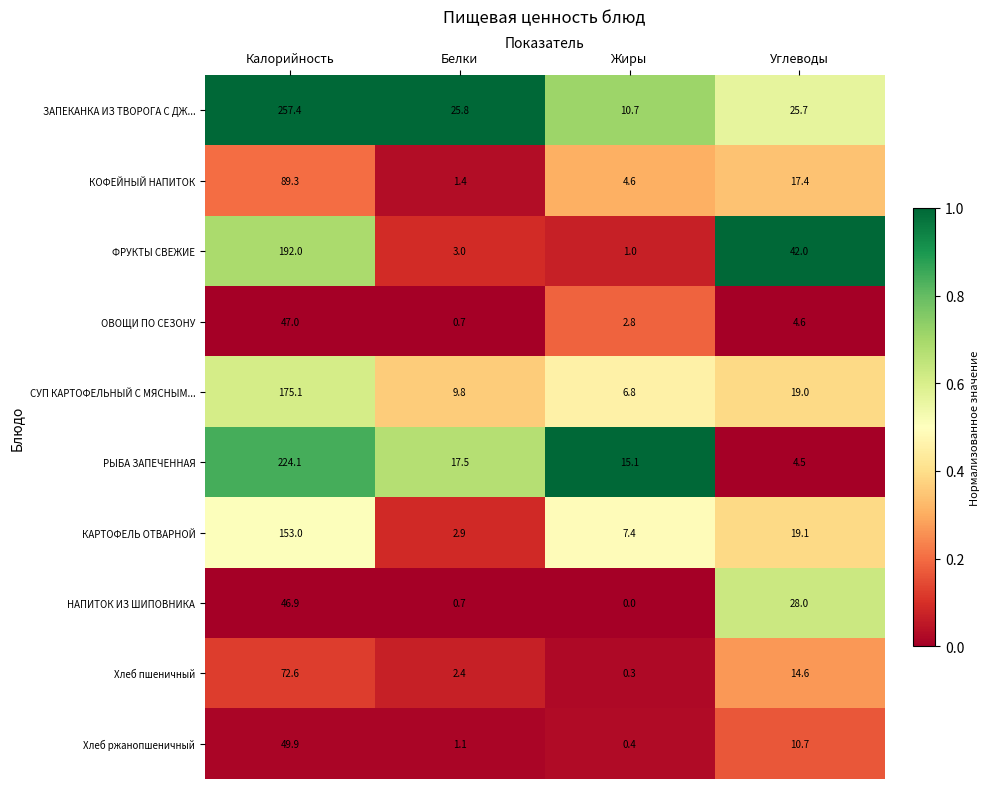

What is the minimum value for ОВОЩИ ПО СЕЗОНУ?

0.7